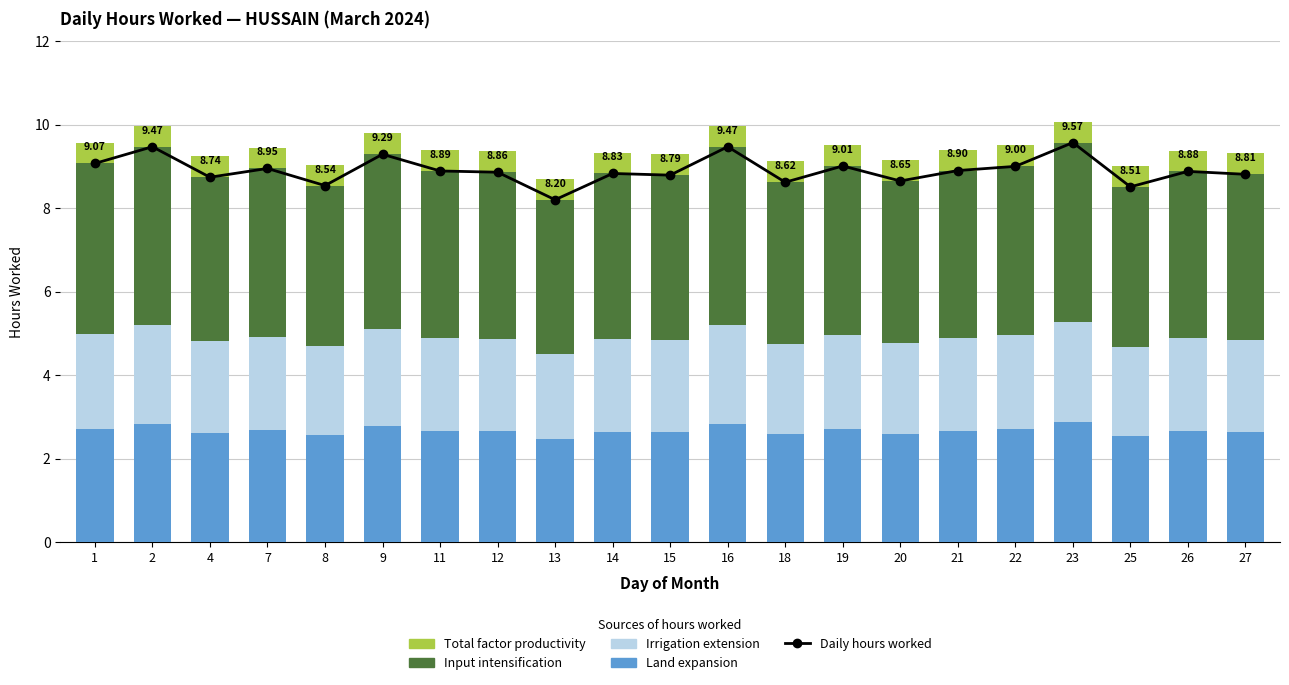

What is the lowest value of the Total factor productivity series?

0.5